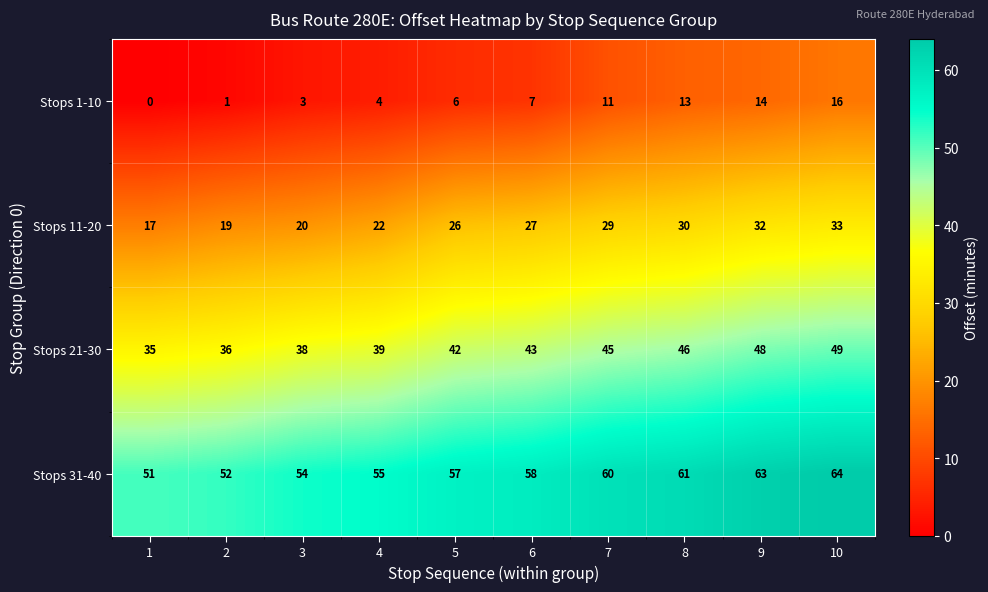

Count the number of categories in the chart.

10